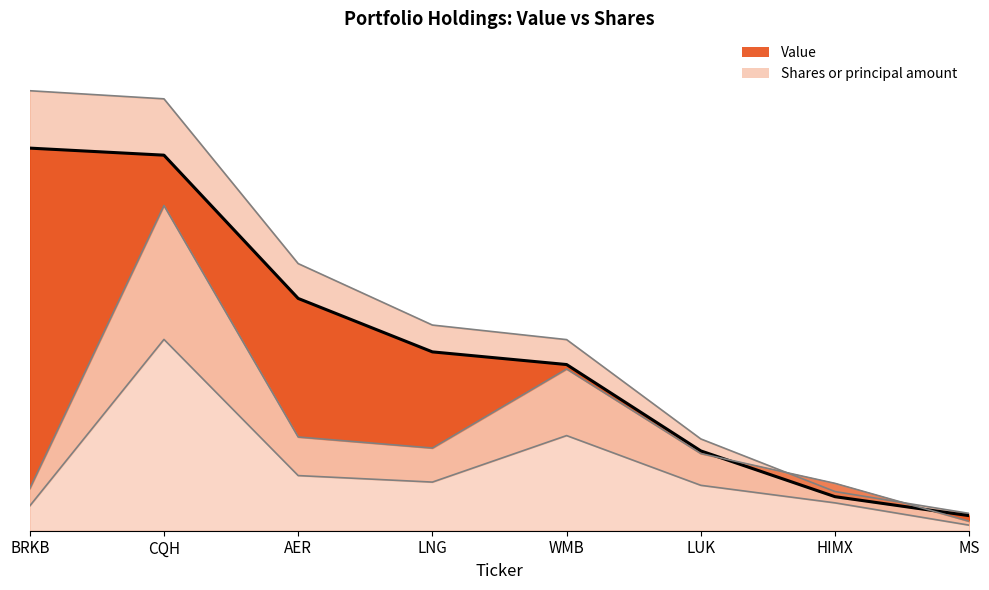

List the series in order of their peak value, highest first.

Value, Shares or principal amount